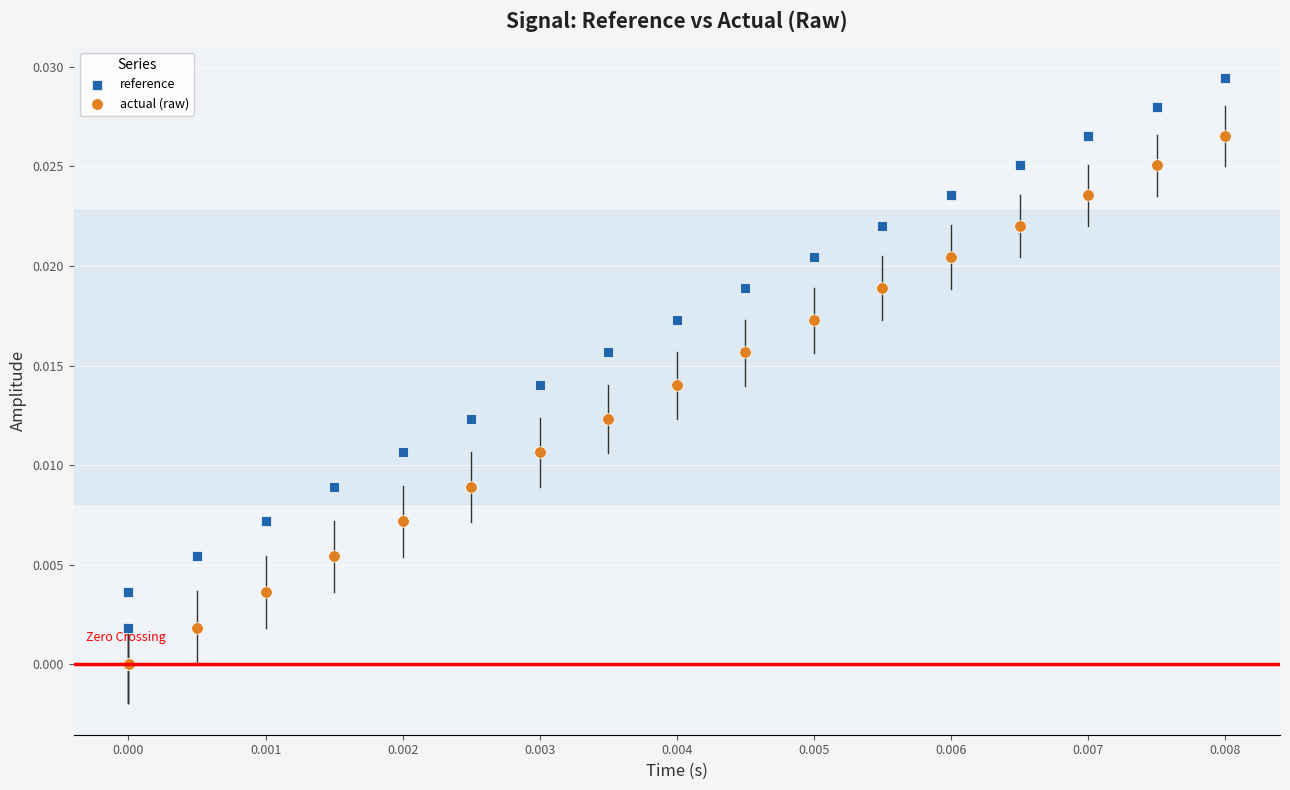

Which series has the widest spread of Y values?

reference